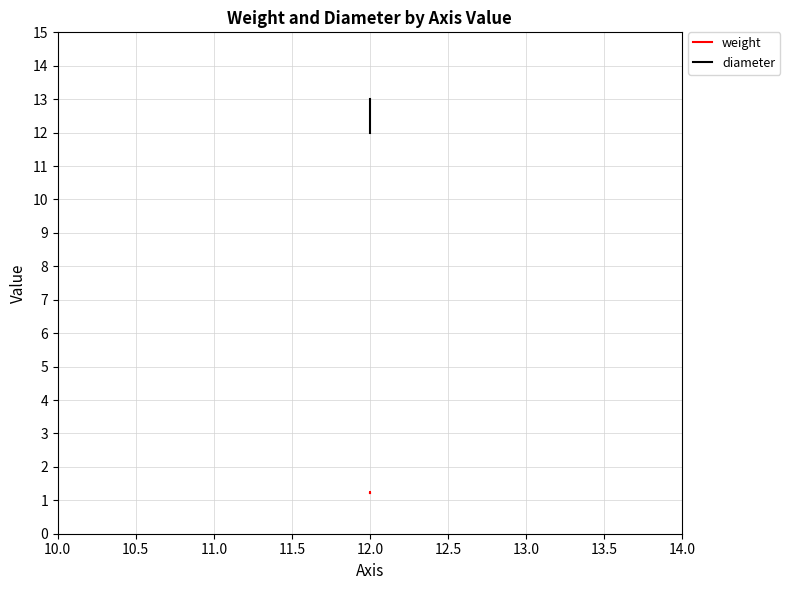

At 12.0, list the series in order from smallest to largest.

weight, diameter